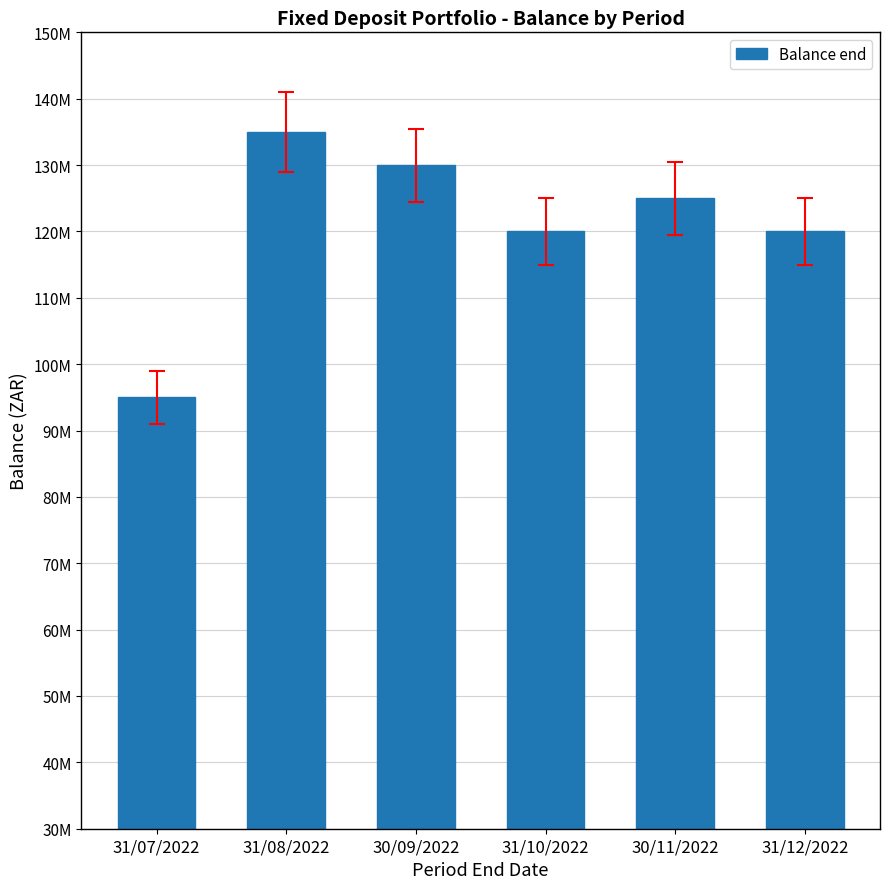

What is the value of the 3rd bar from the left?

130000000